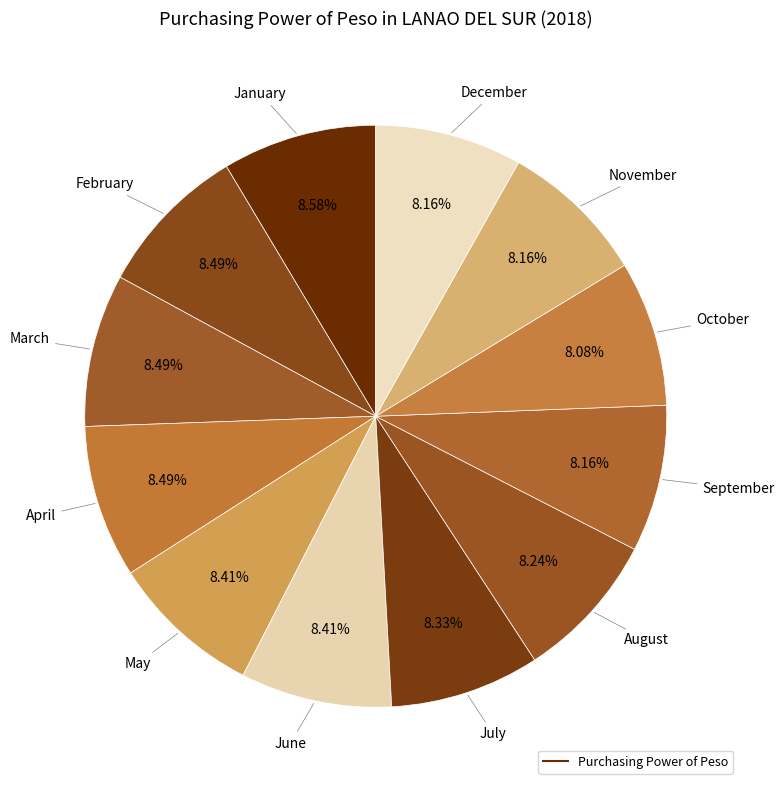

Count the number of slices in the pie.

12